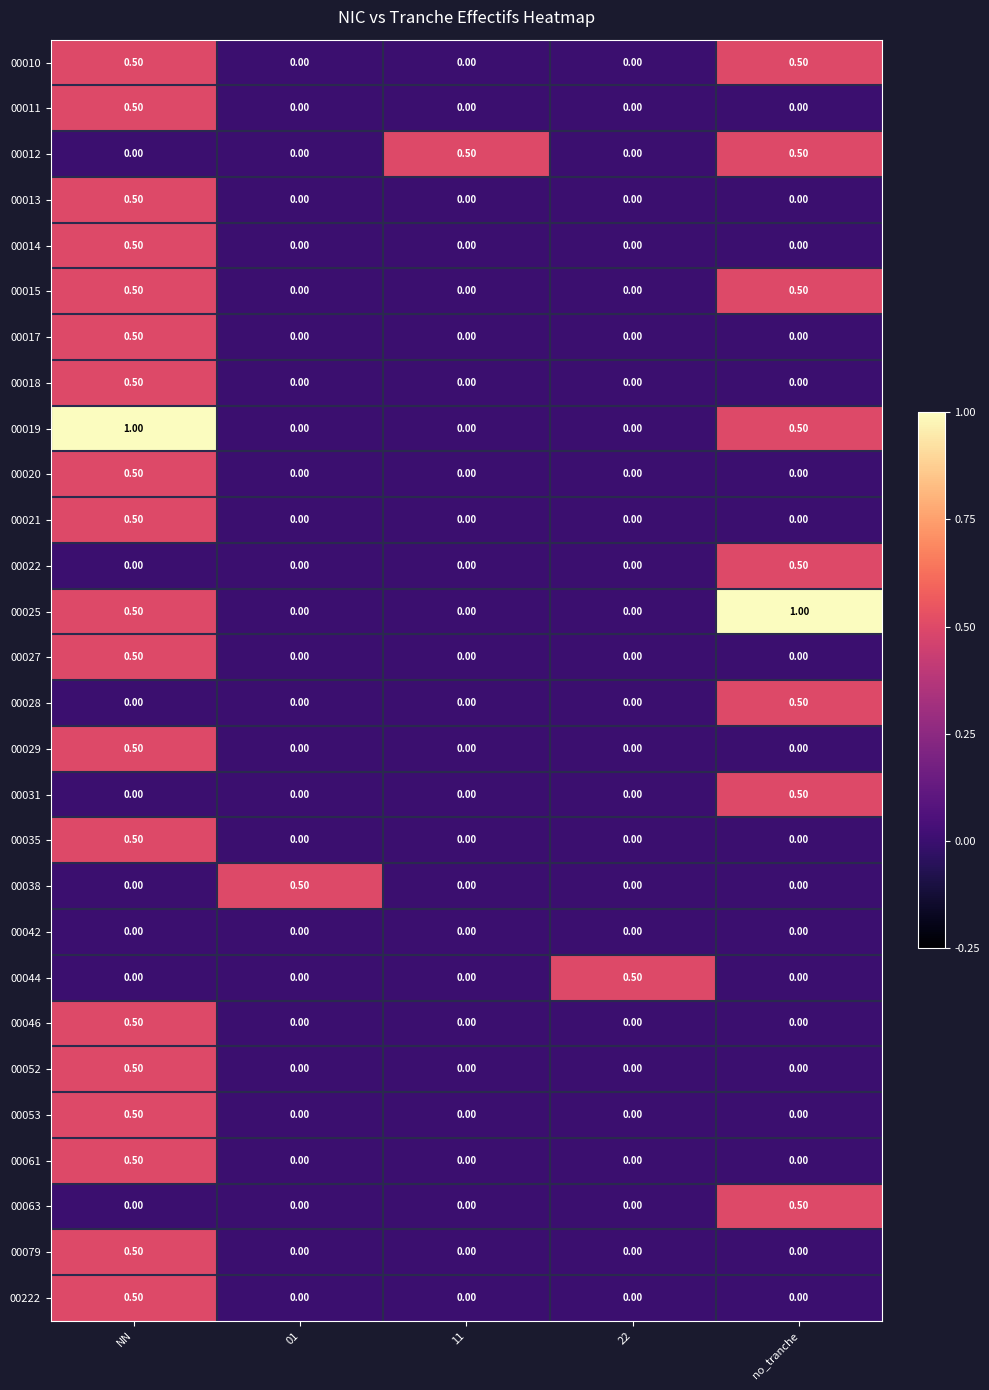

At how many categories does at least one series exceed 0?

5